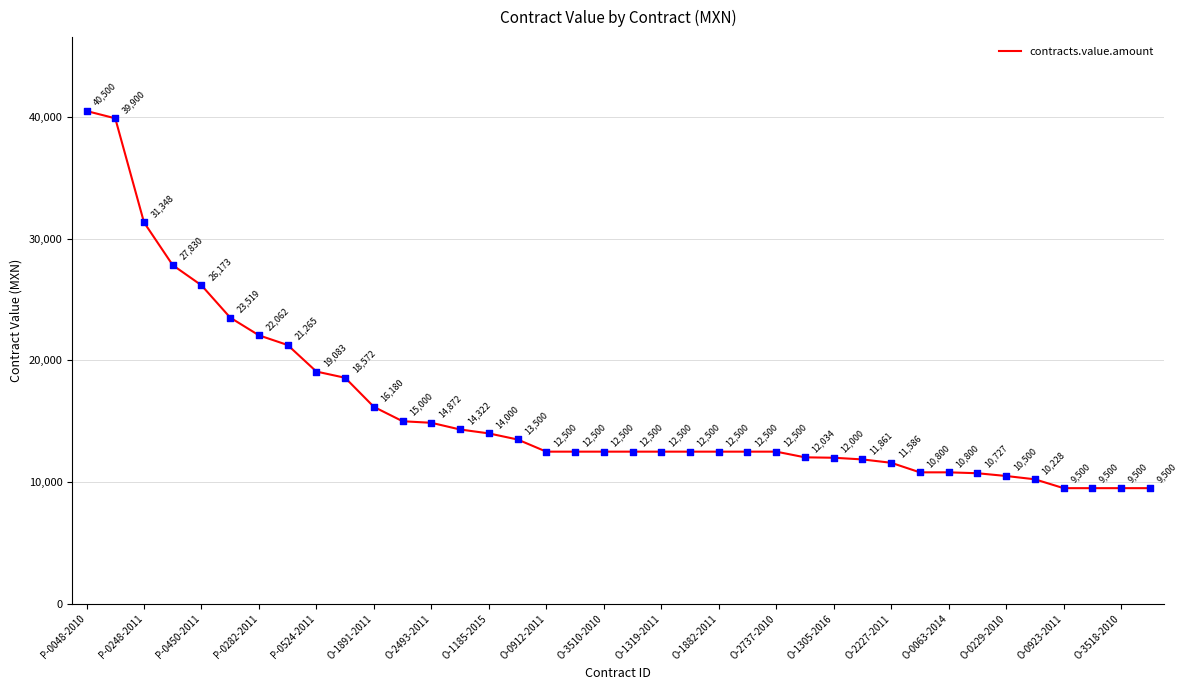

What is the maximum value shown in the chart?

40500.0